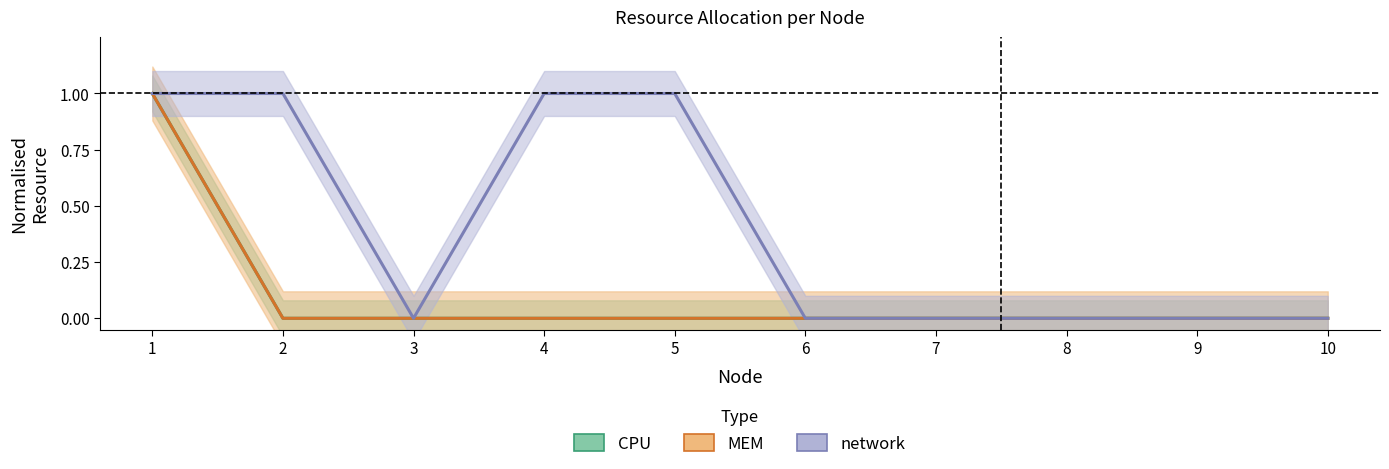

How many lines are shown in the chart?

3